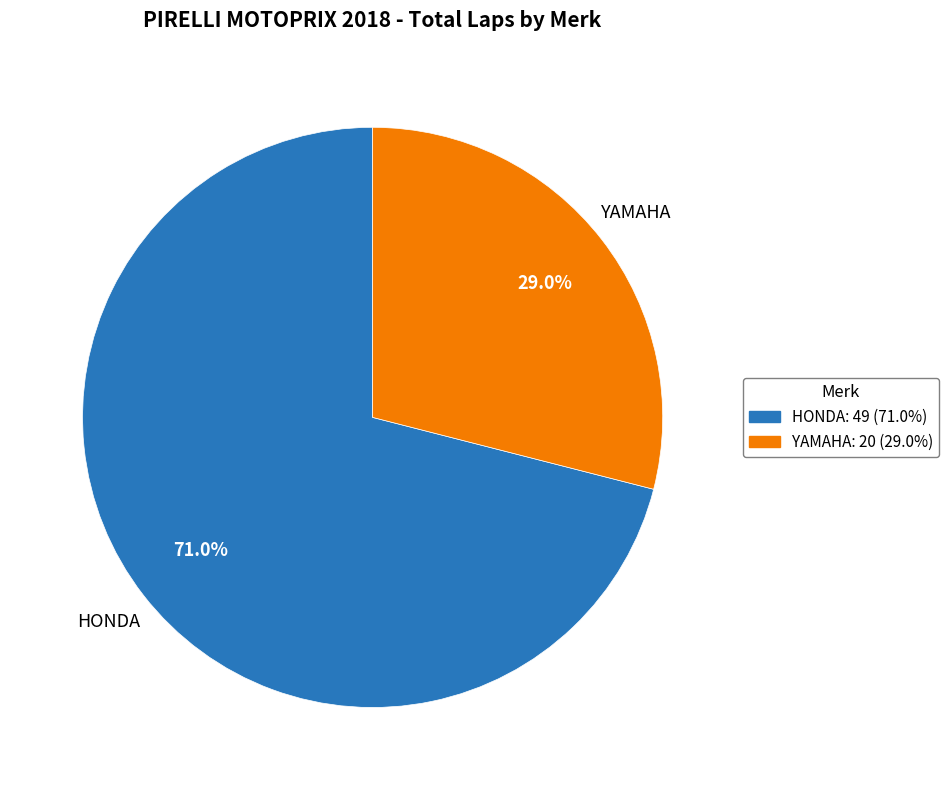

Is there any slice that represents more than half of the pie?

Yes